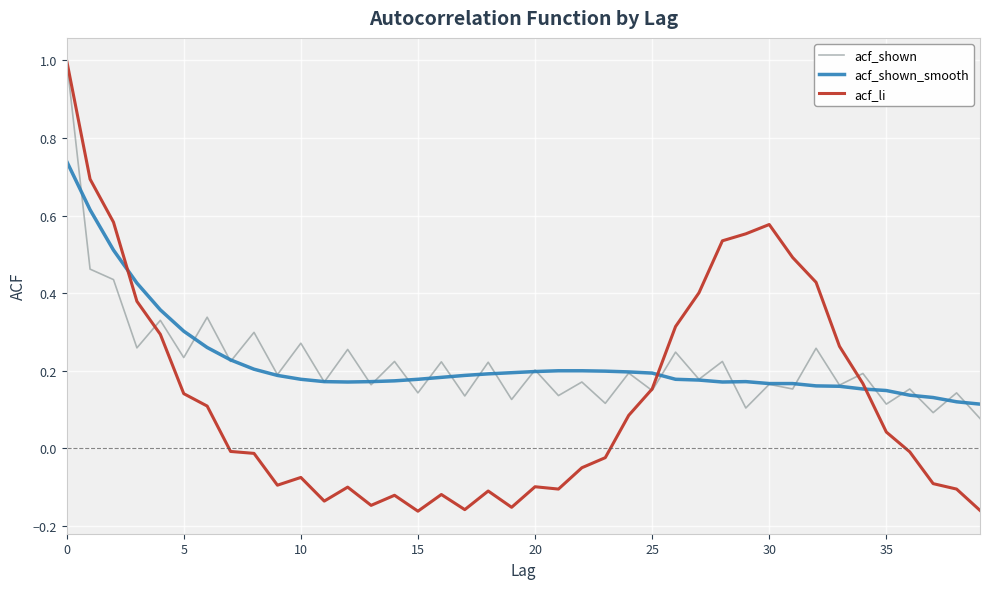

Which series has the widest spread of values?

acf_li